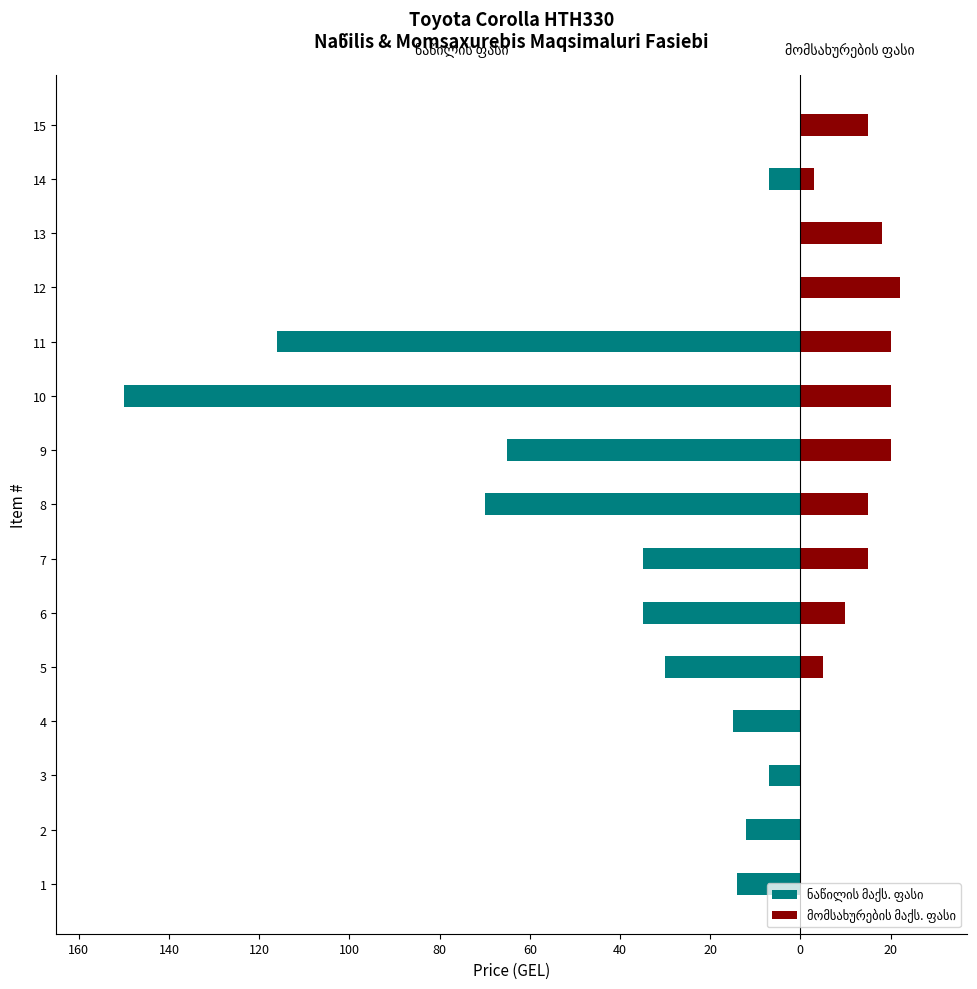

How many bars are there in total?

30